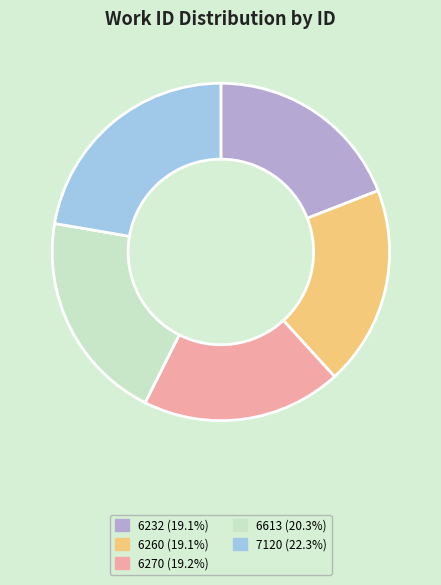

Is there any slice that represents more than half of the pie?

No